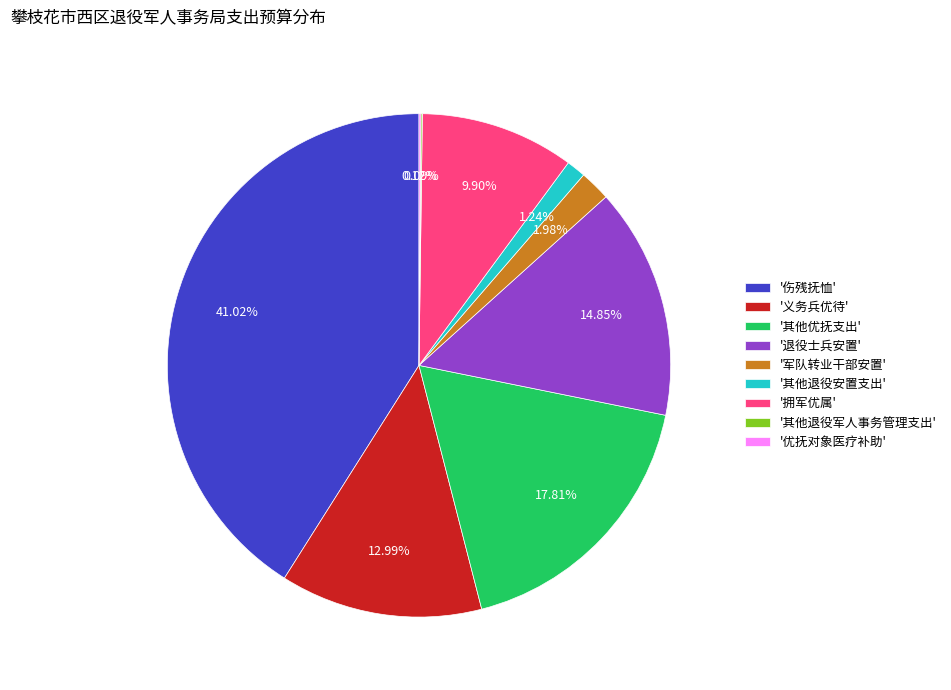

Is the sum of '拥军优属' and '退役士兵安置' greater than half?

No